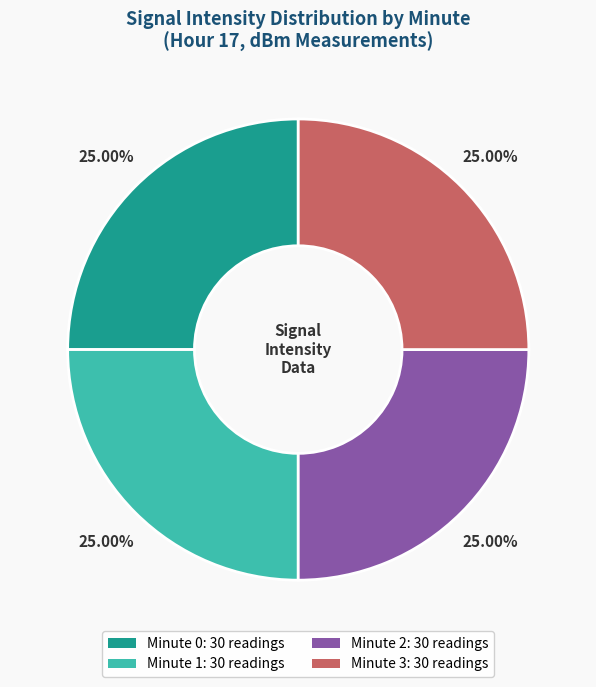

Does Minute 1 account for over 50% of the chart?

No